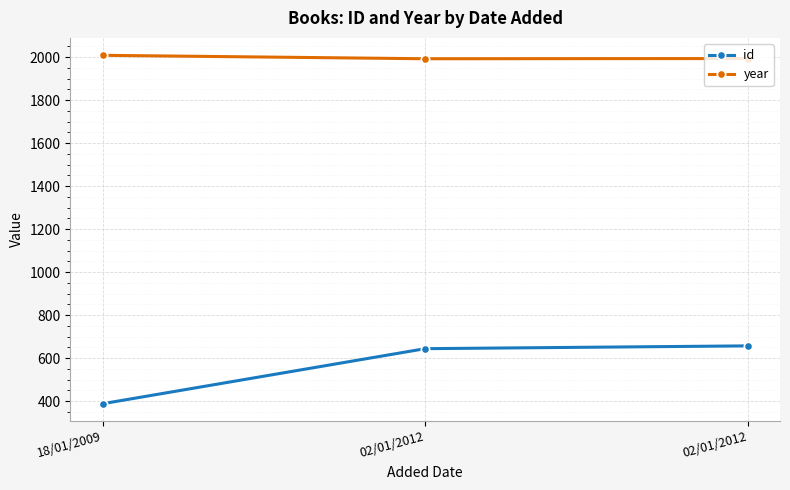

How many data points does each series have?

3